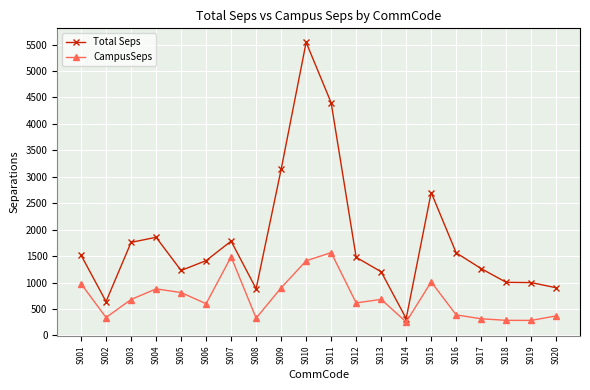

Which series has the largest range (max minus min)?

Total Seps